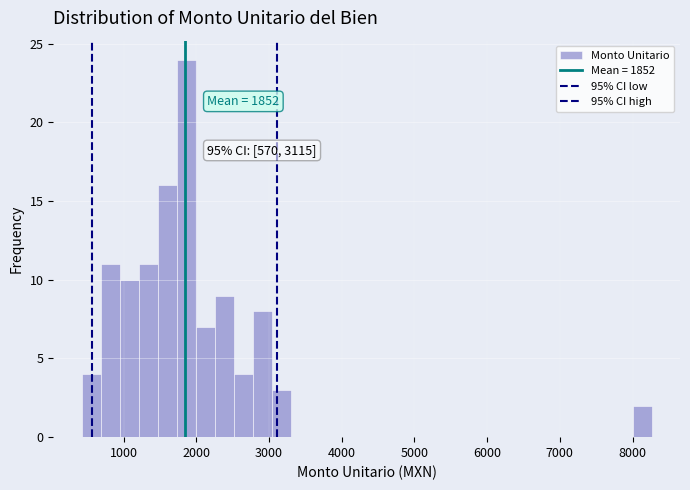

Around what value on the x-axis is the tallest bar? Give the approximate position of its centre, as read against the axis.

1900